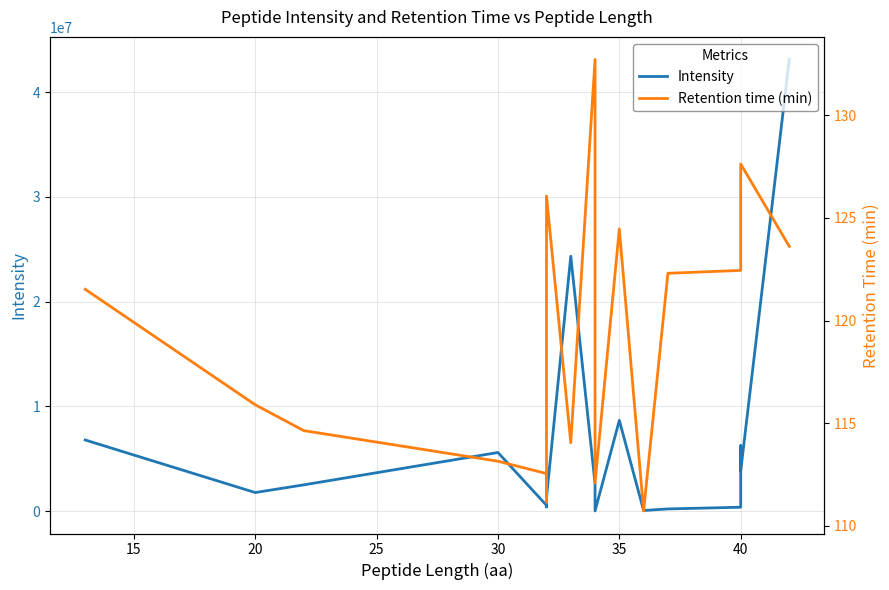

Is the value of Retention time (min) at 12 greater than the value of Intensity at 20?

No